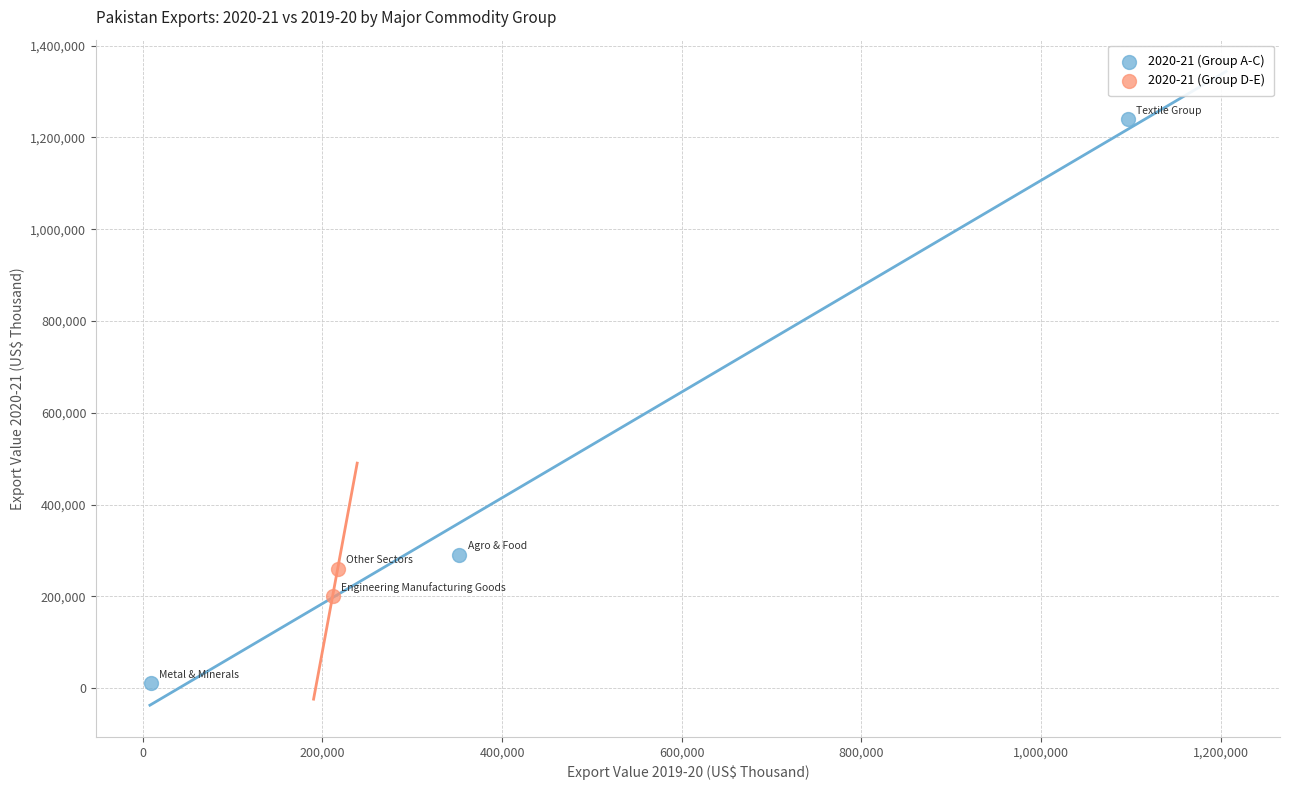

Which series reaches the minimum Y coordinate?

2020-21 (Group A-C)